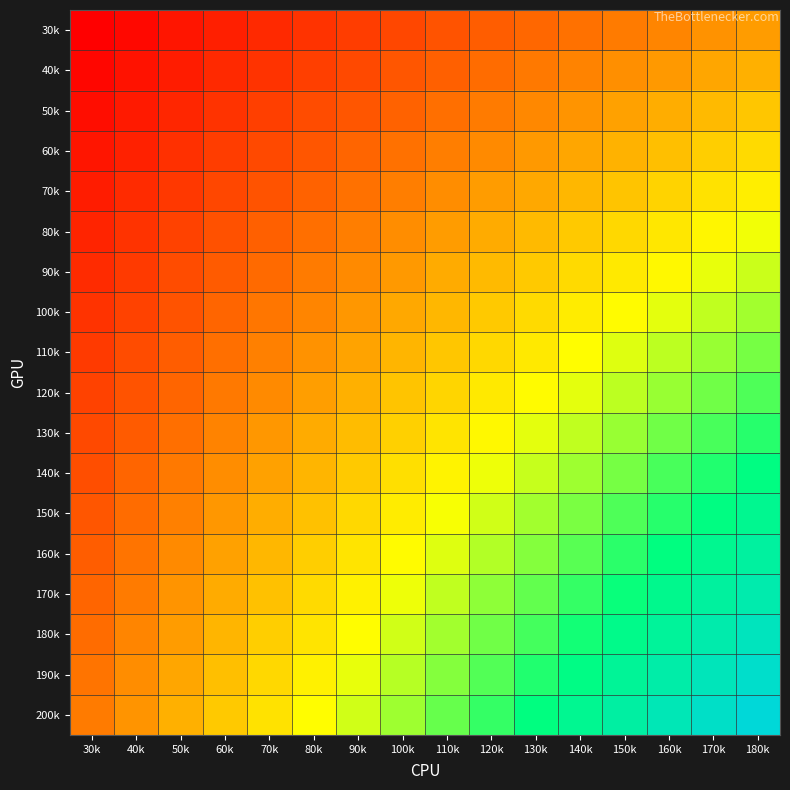

Which label corresponds to the smallest value in the chart?

30k